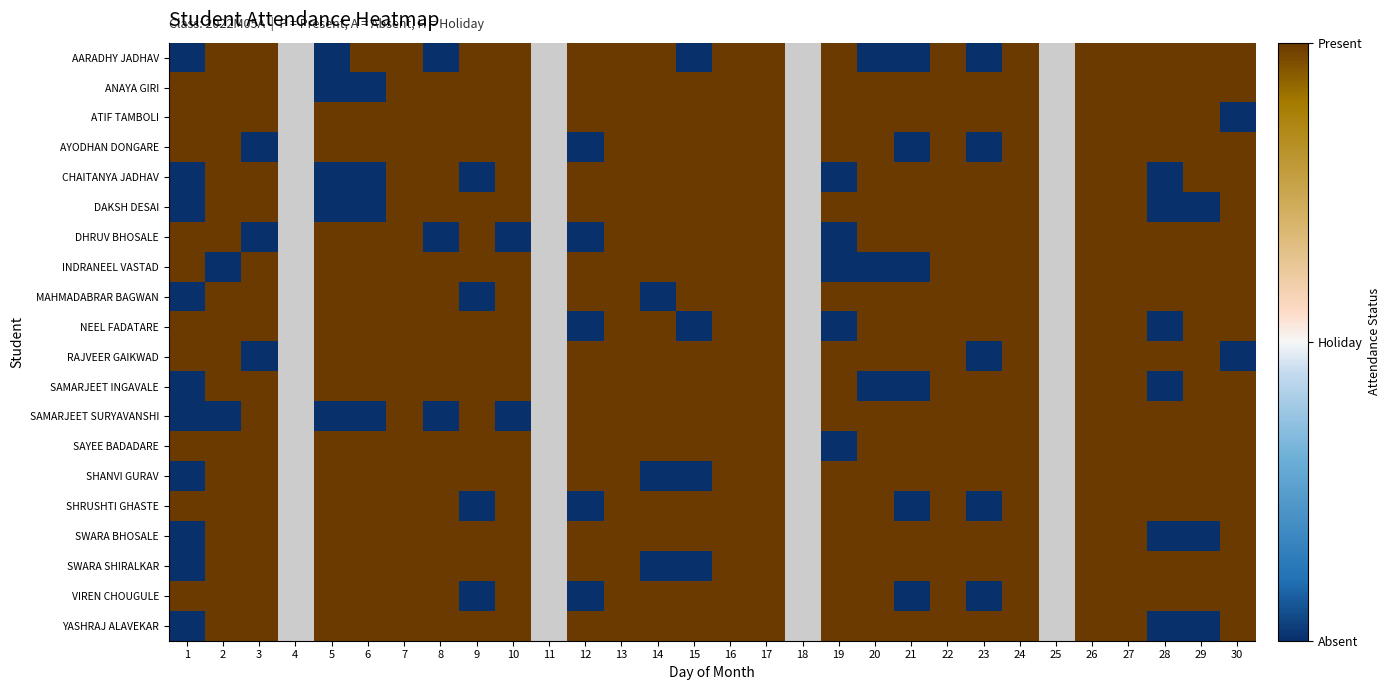

Is the value of NEEL FADATARE at 18 greater than the value of SAYEE BADADARE at 18?

No